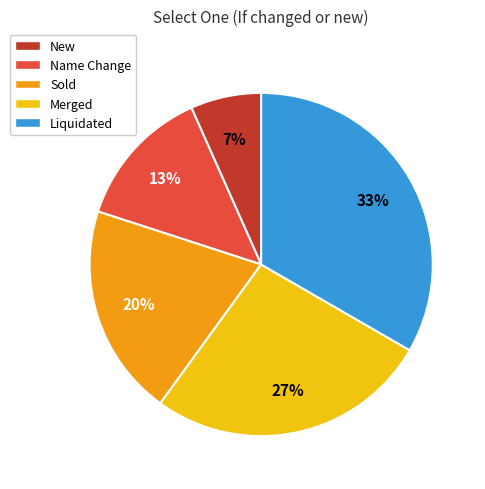

The New slice represents 1% of the pie. True or false?

False